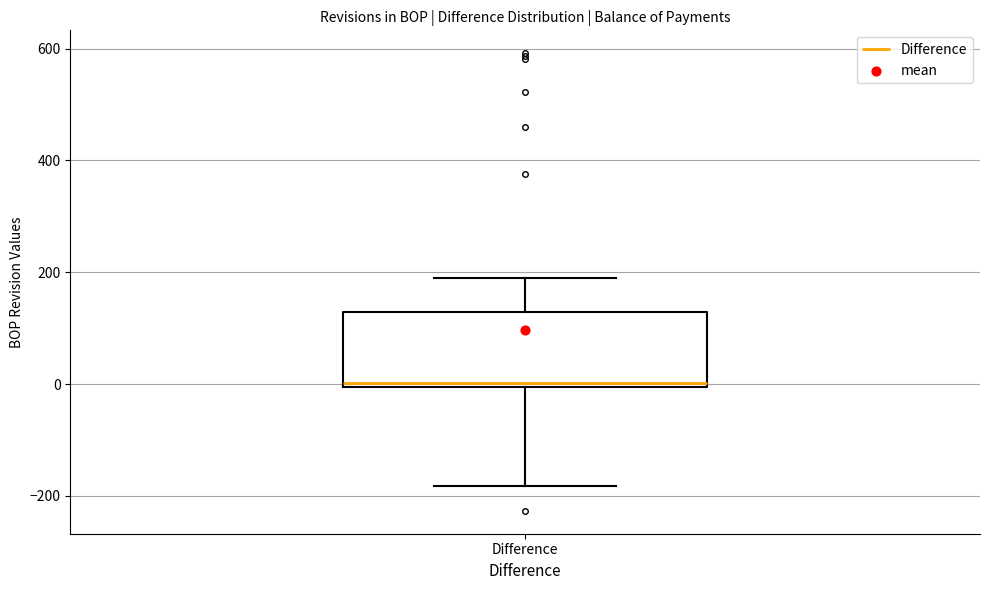

Transcribe this box plot: give where the median line is, the range the box spans, and where the two whiskers end, as read against the y-axis. The values are not printed on the chart, so give them approximately, as read against the axis.

median 0 (just above the box's lower edge), box 0 to 120, whiskers -180 to 200